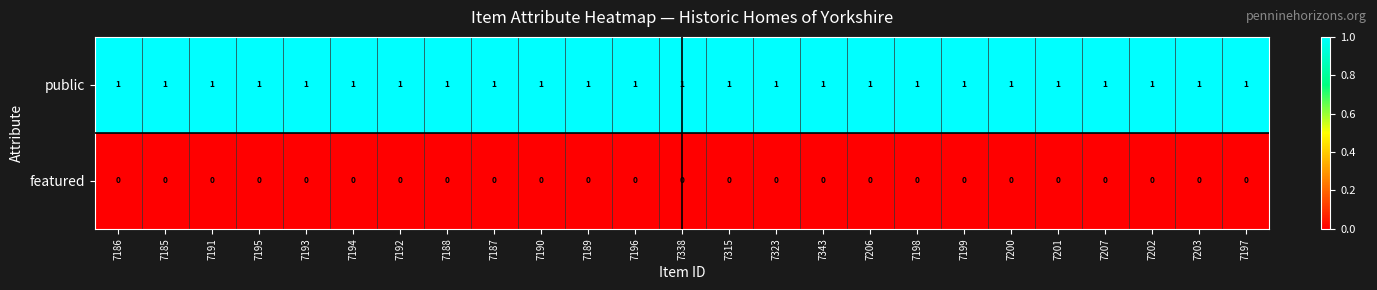

At how many categories does at least one series exceed 0?

25